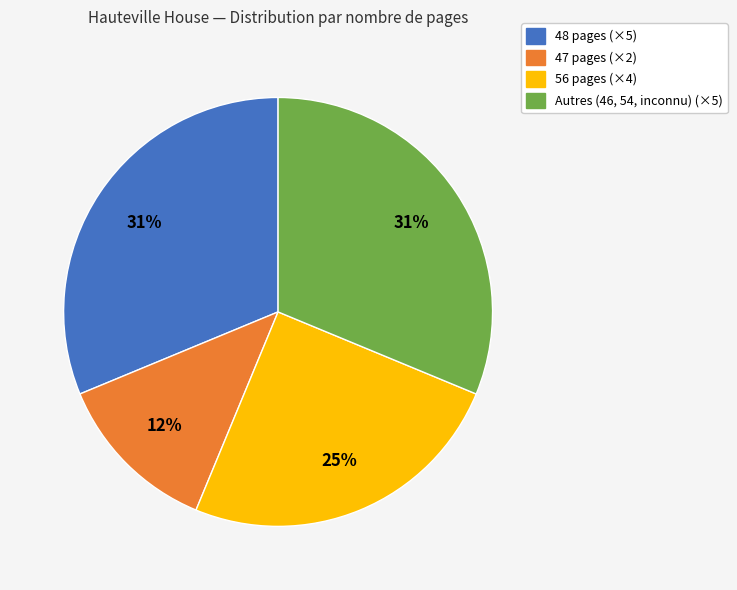

Is there any slice that represents more than half of the pie?

No